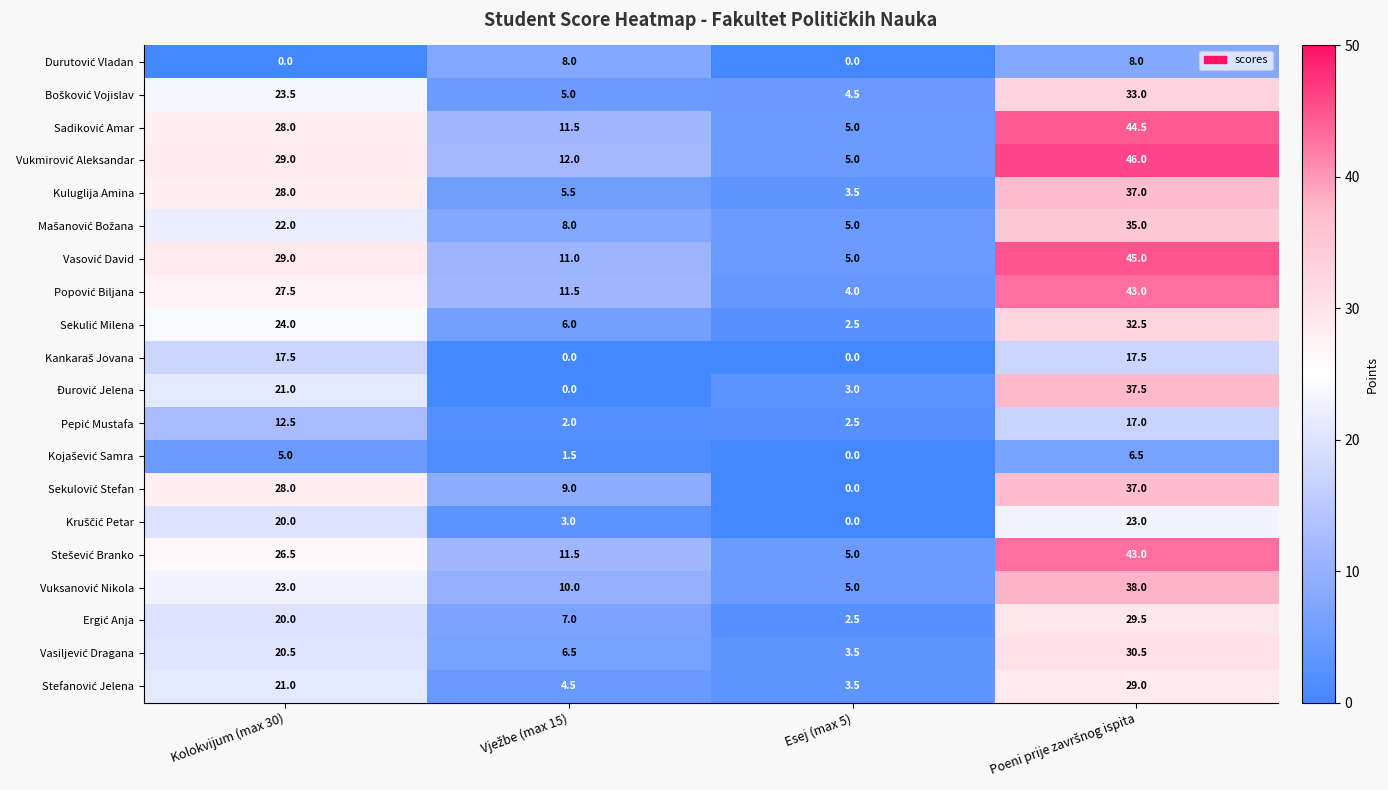

What is the spread (max minus min) of values at Kolokvijum (max 30)?

29.0